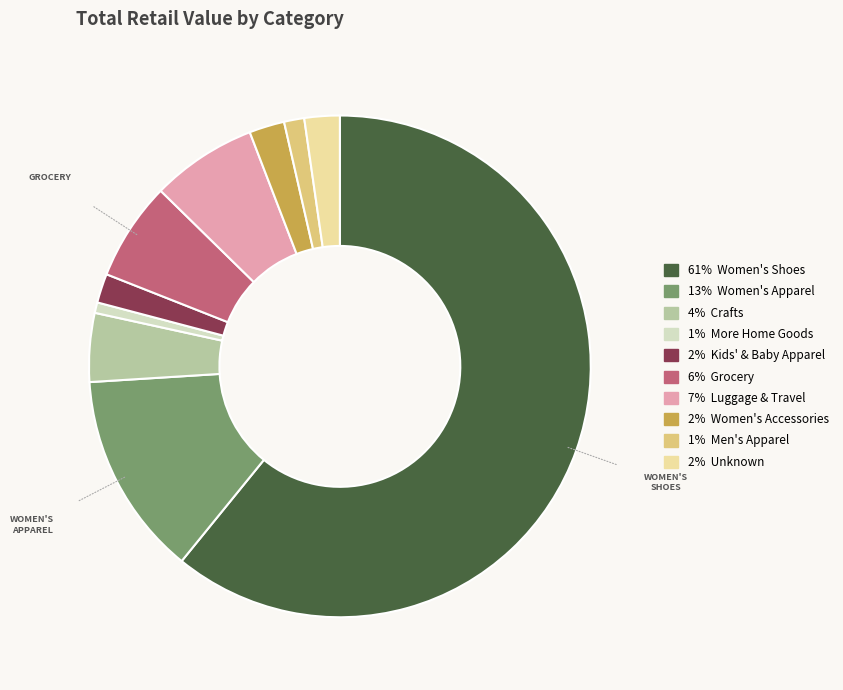

Does any single category account for the majority?

Yes